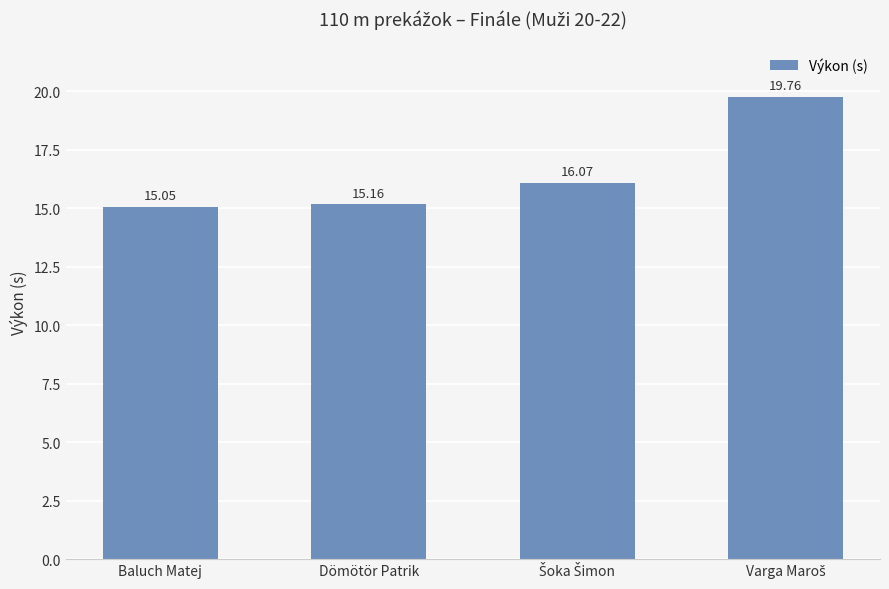

What is the change in value from Baluch Matej to Dömötör Patrik?

+0.1